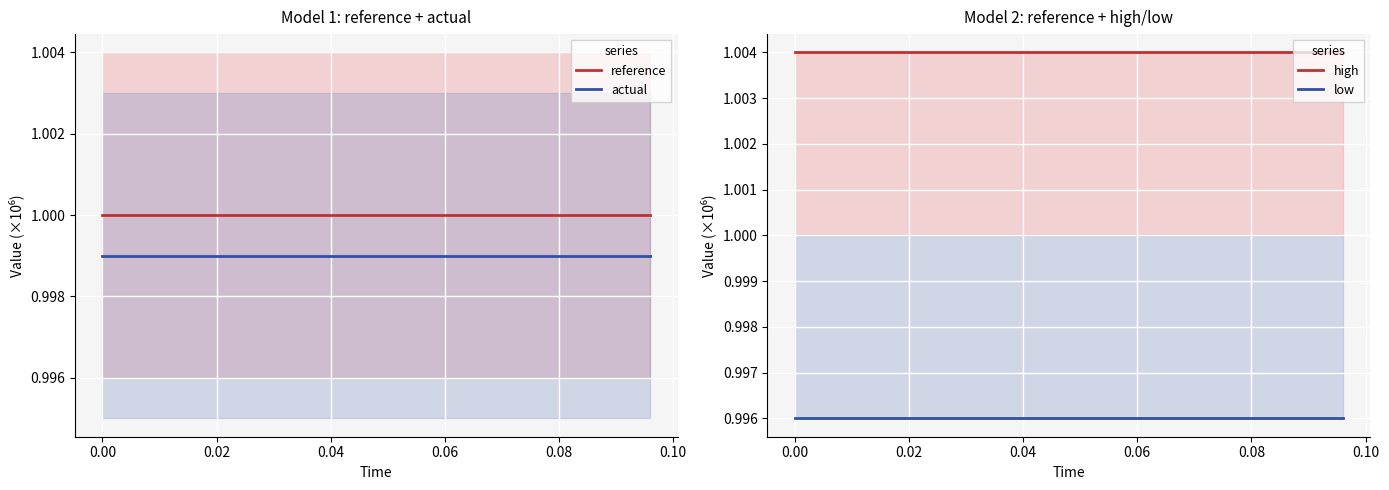

True or false: reference and actual intersect in this chart.

False